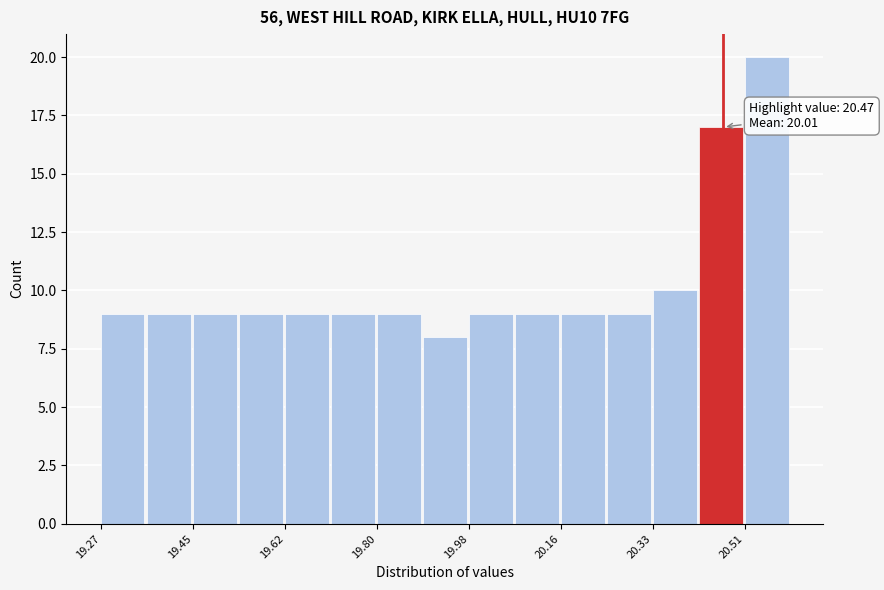

Over which range of the x-axis is the bar tallest?

20.52 to 20.60